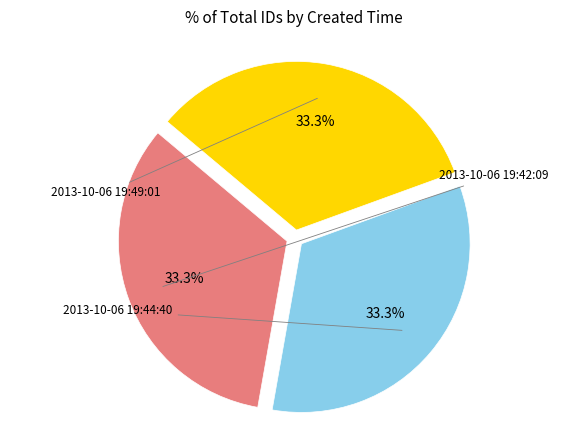

Is there any slice that represents more than half of the pie?

No